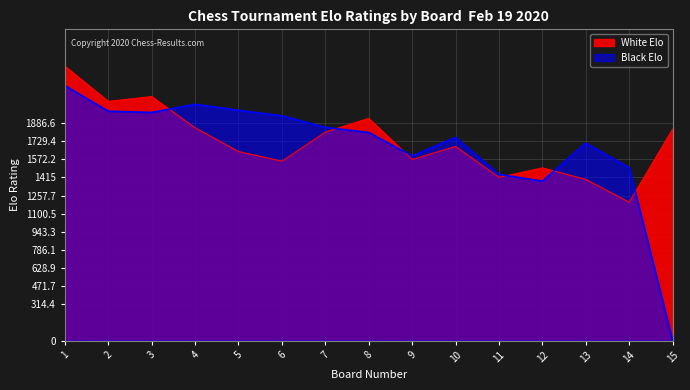

How many values in the White Elo series are below 1684?

7